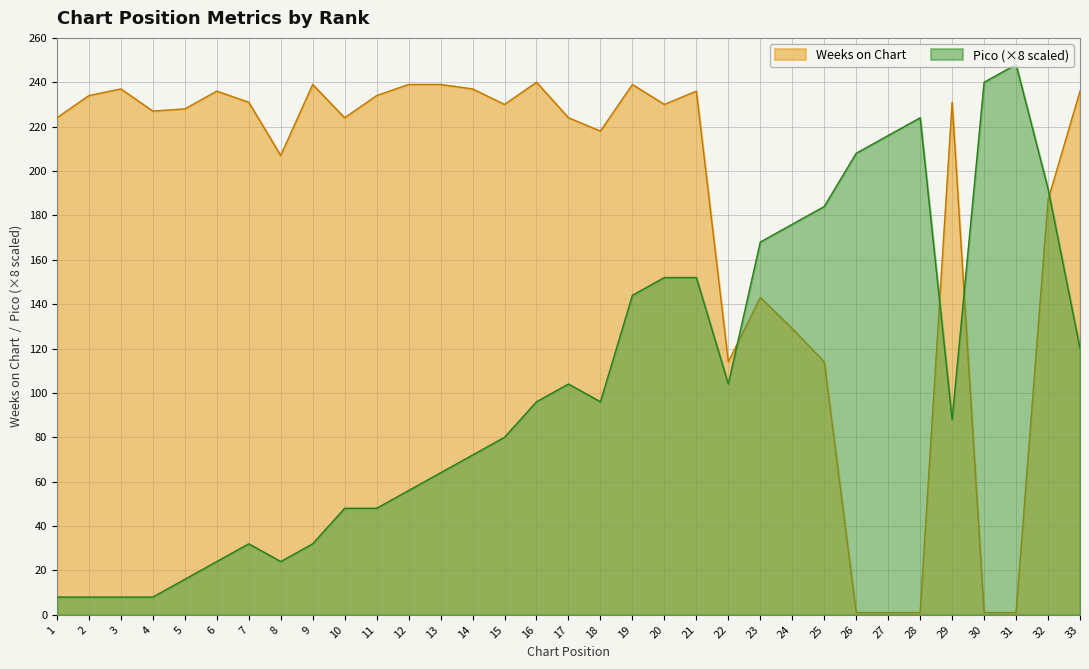

What is the value of the Pico point at the 25th from the left?

184